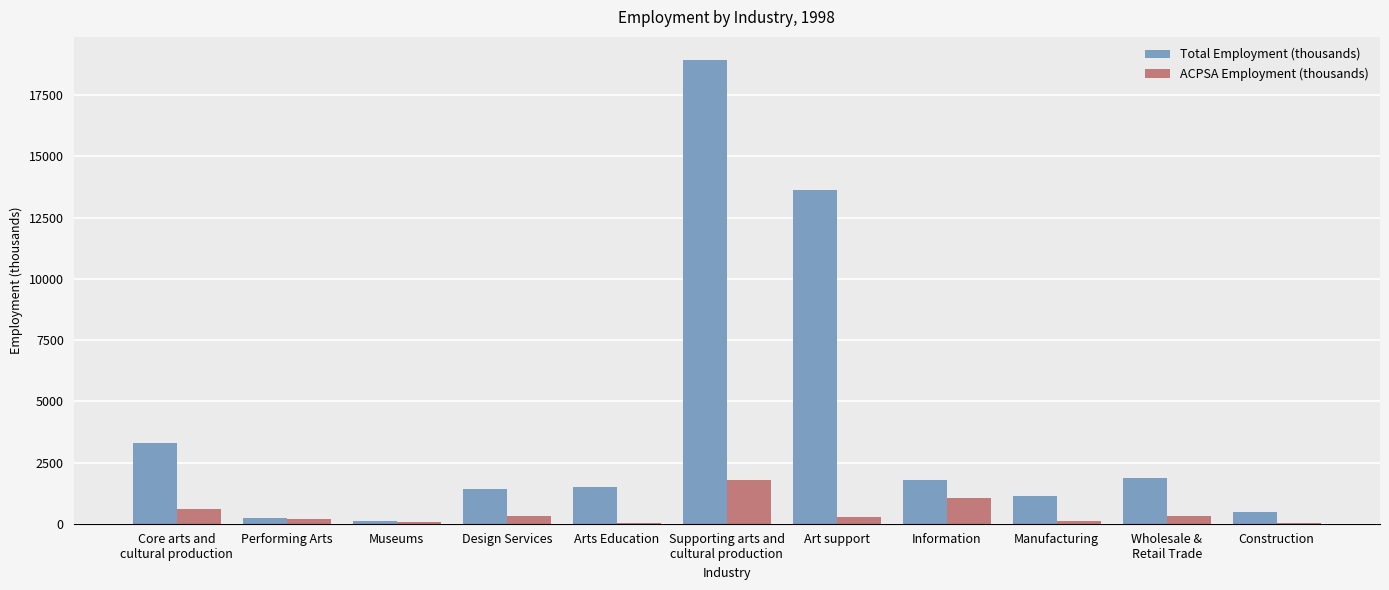

Is it true that Total Employment (thousands) equals 4315 at Supporting arts and
cultural production?

False